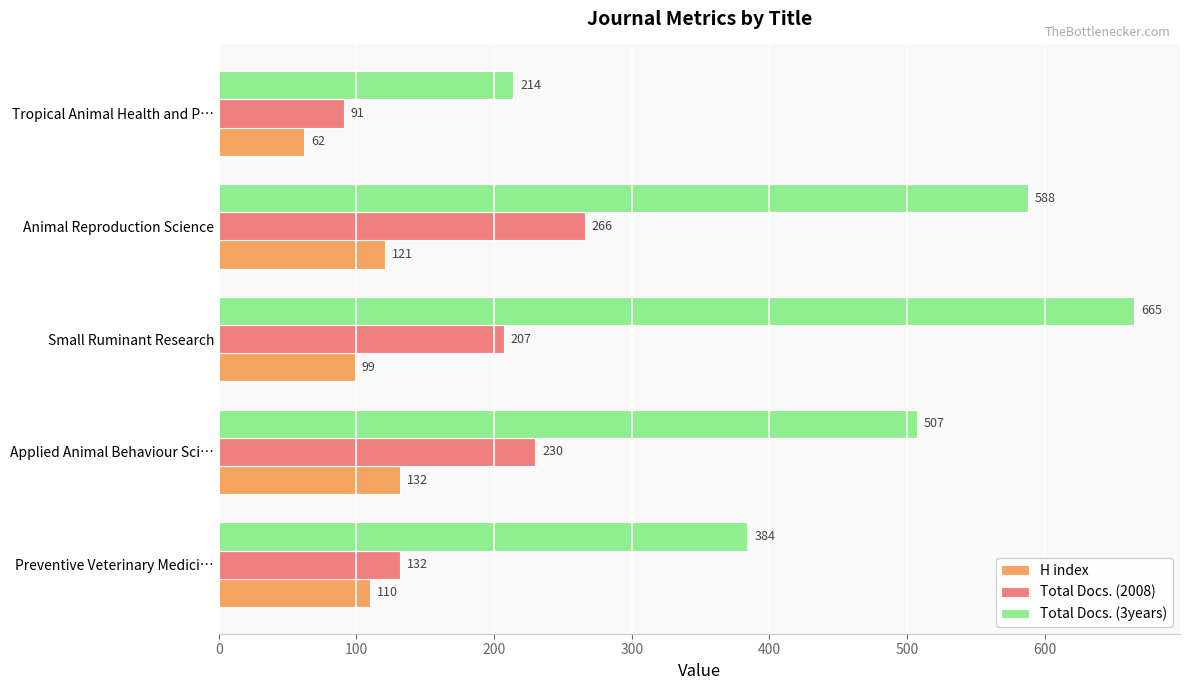

How many Total Docs. (3years) values are between 384 and 588?

3